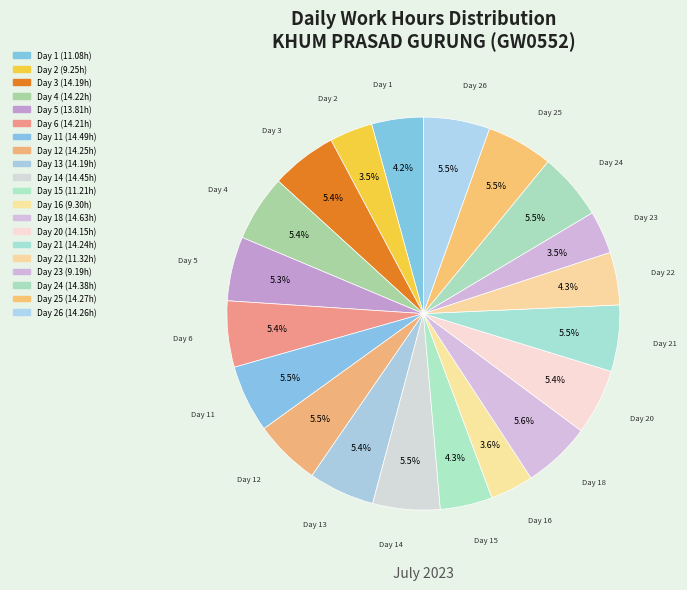

How many slices are in this pie chart?

20